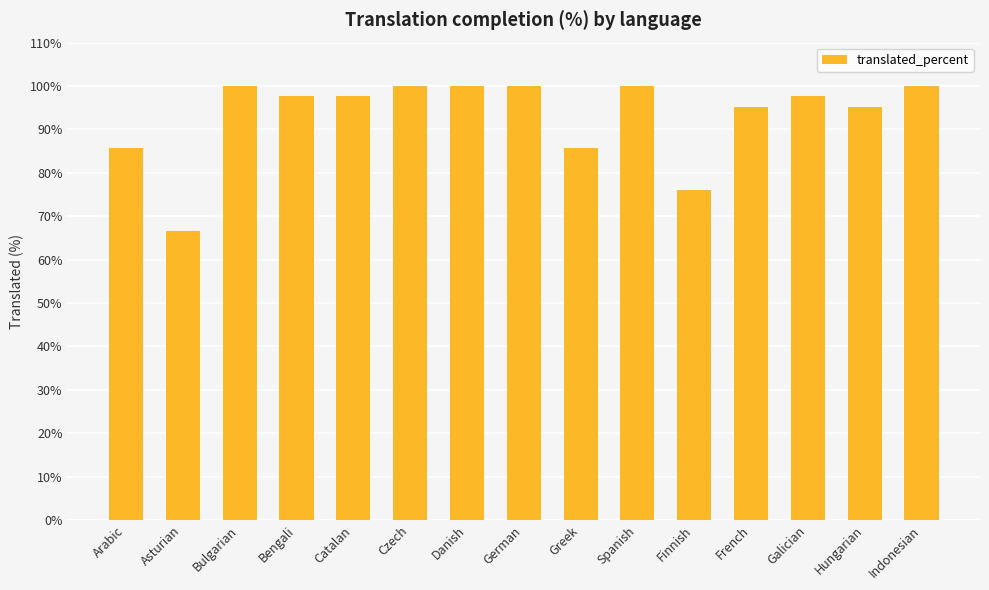

What is the label of the 9th bar from the right?

Danish